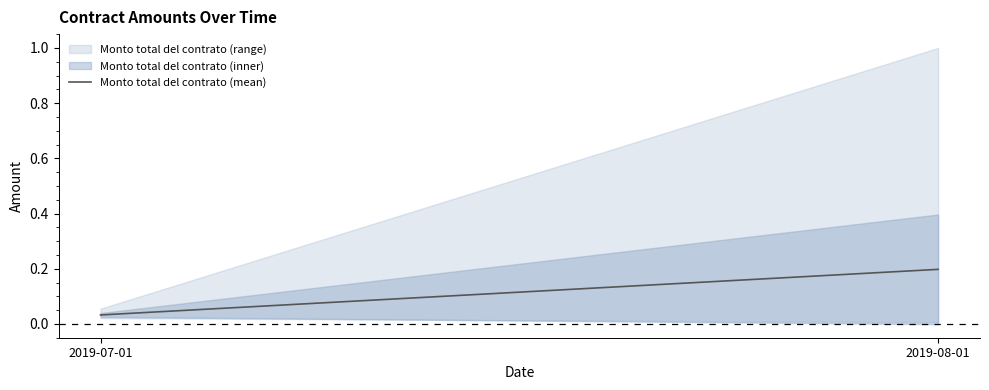

Where is the data nearest to the value 0?

2019-07-01